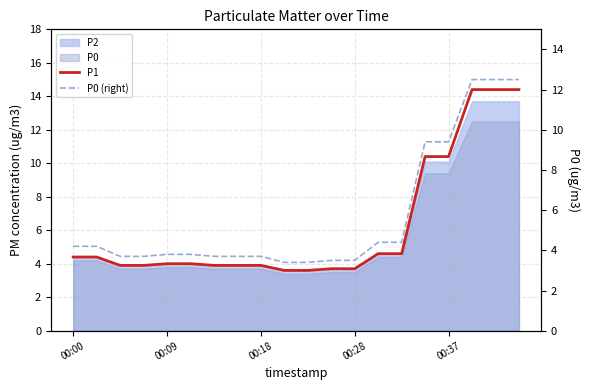

True or false: P0 (right) and P1 intersect in this chart.

False